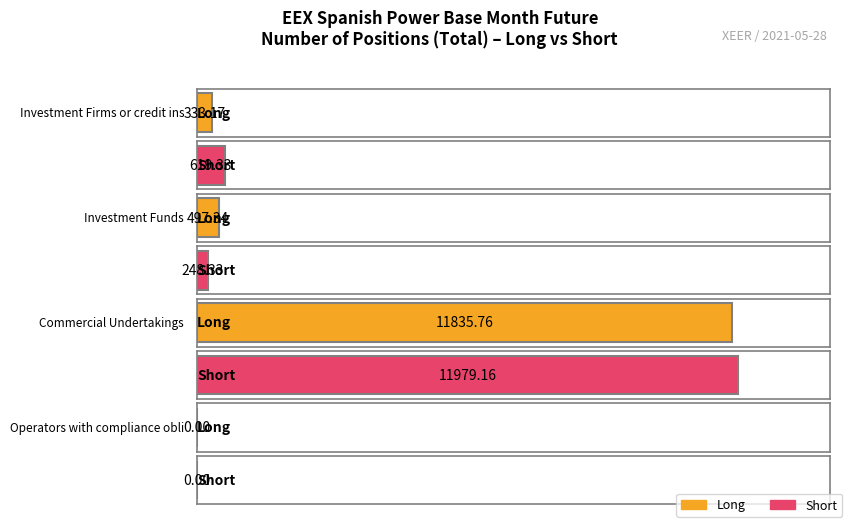

What position from the right is Investment Funds?

3